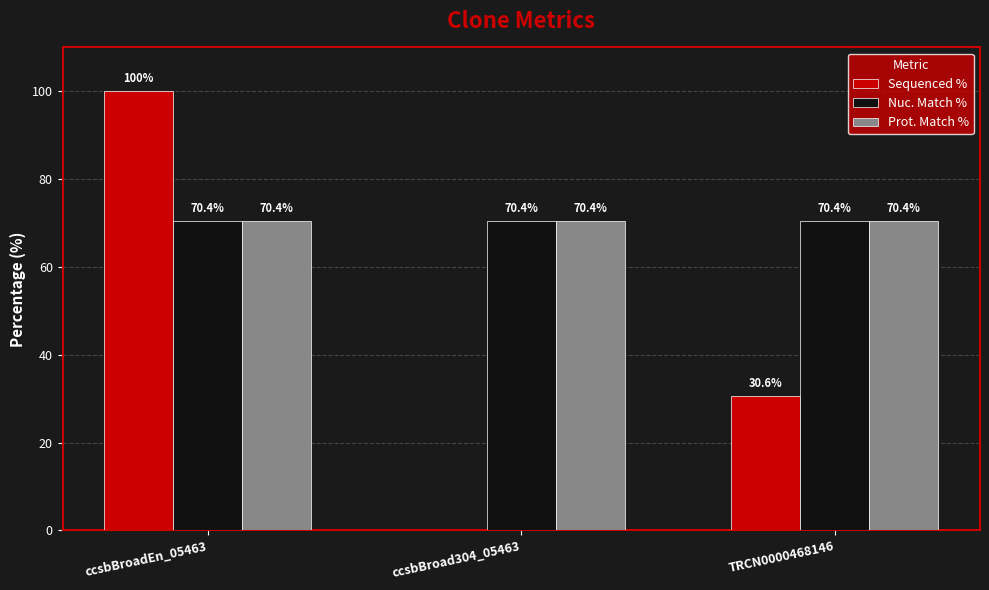

Reading left to right, list all the values displayed in this chart.

Sequenced %: ccsbBroadEn_05463=100.0	ccsbBroad304_05463=0.0	TRCN0000468146=30.6
Nuc. Match %: ccsbBroadEn_05463=70.4	ccsbBroad304_05463=70.4	TRCN0000468146=70.4
Prot. Match %: ccsbBroadEn_05463=70.4	ccsbBroad304_05463=70.4	TRCN0000468146=70.4